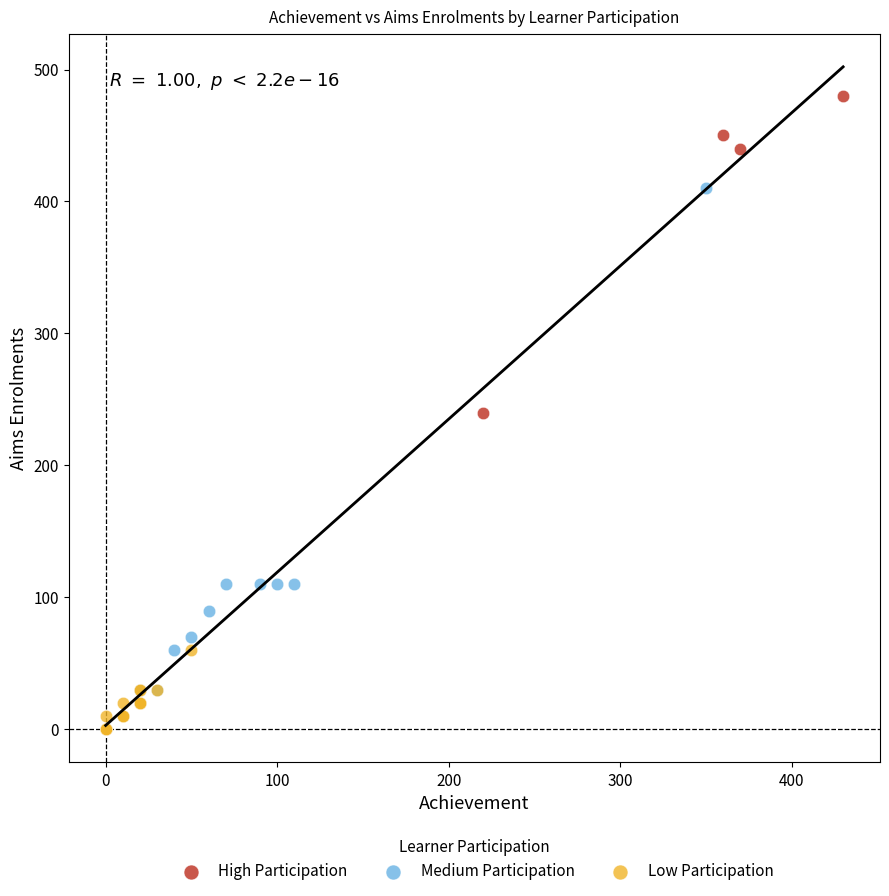

Which series has the widest spread of Y values?

Medium Participation